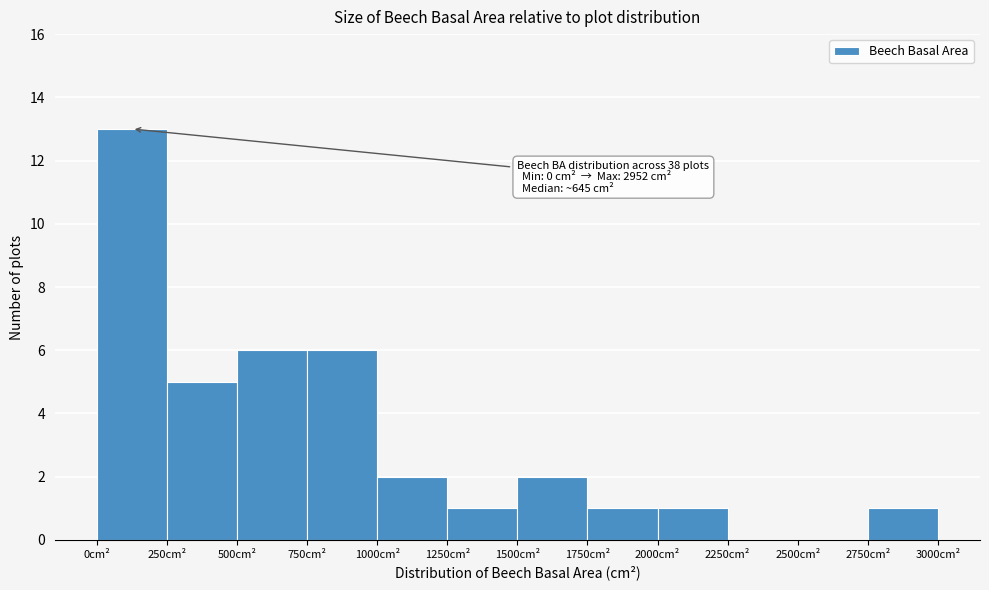

Which range on the x-axis has the tallest bar?

0 to 250